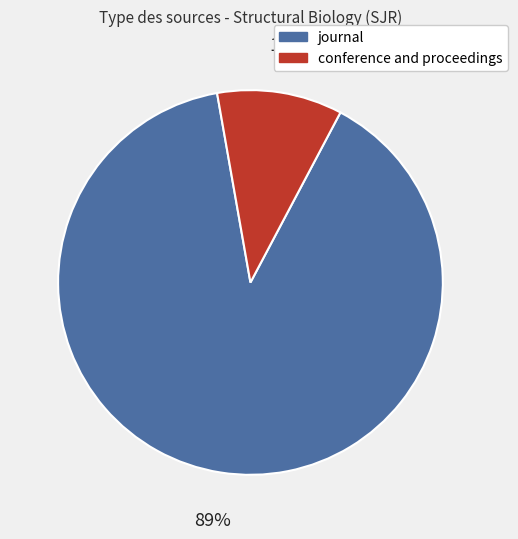

To the nearest percent, what portion does journal represent?

89%